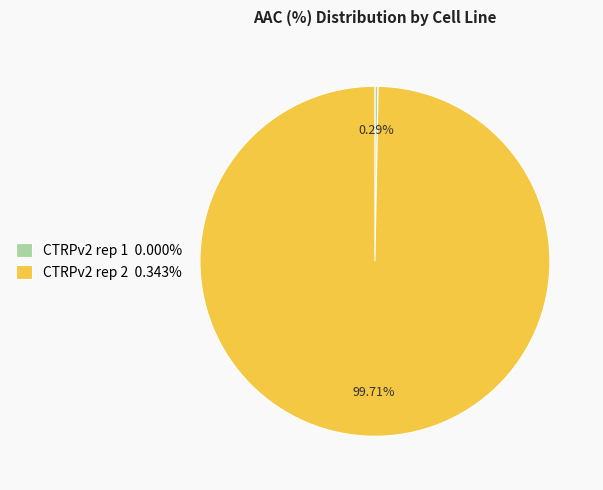

Which category accounts for the majority?

CTRPv2 rep 2